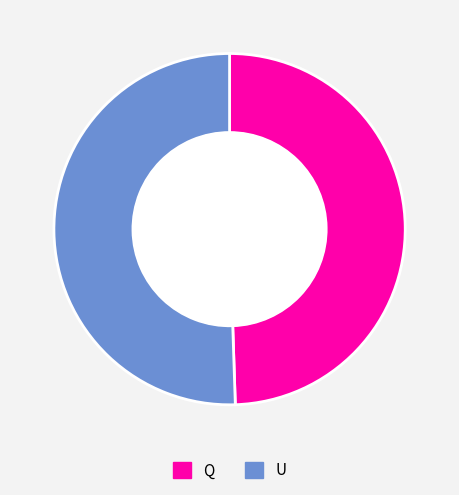

Do U and Q together represent more than half of the pie?

Yes